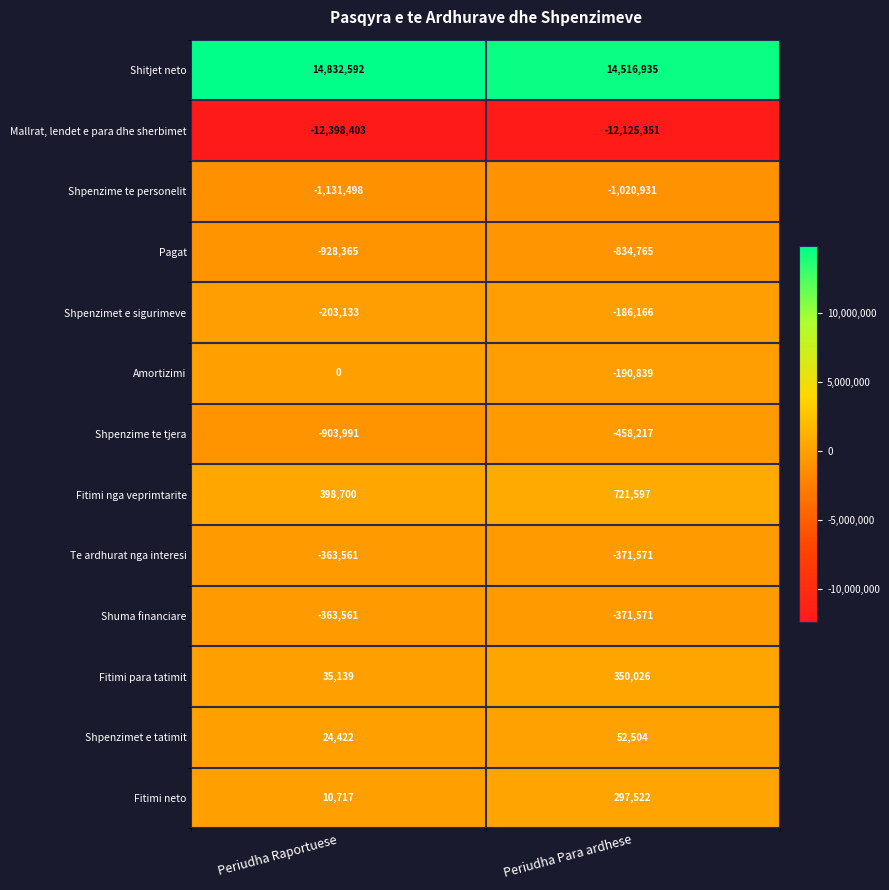

What is the sum of the Te ardhurat nga interesi values at Periudha Para ardhese and Periudha Raportuese?

-735132